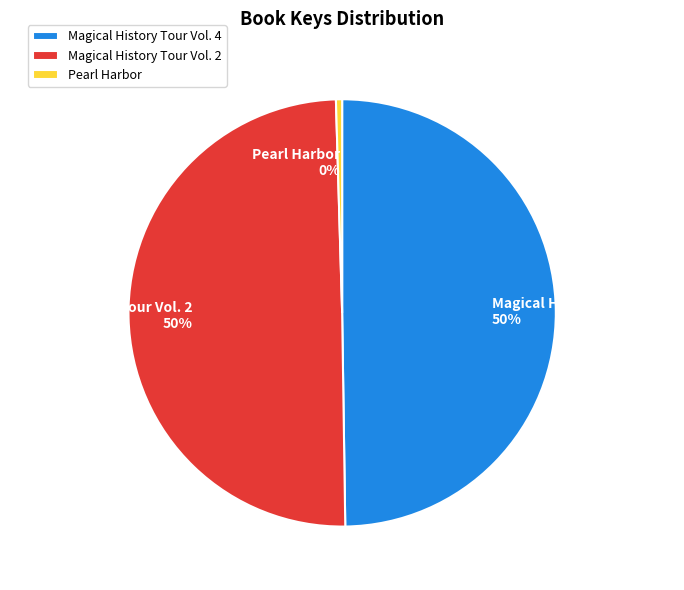

Between Magical History Tour Vol. 4 and Pearl Harbor, which is larger?

Magical History Tour Vol. 4